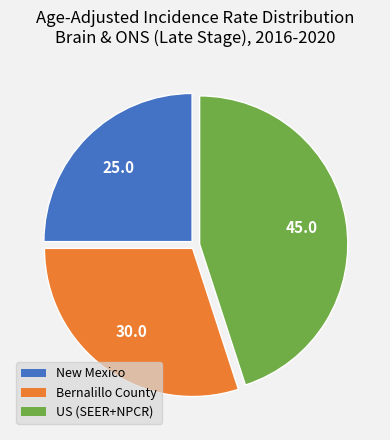

Is there any slice that represents more than half of the pie?

No